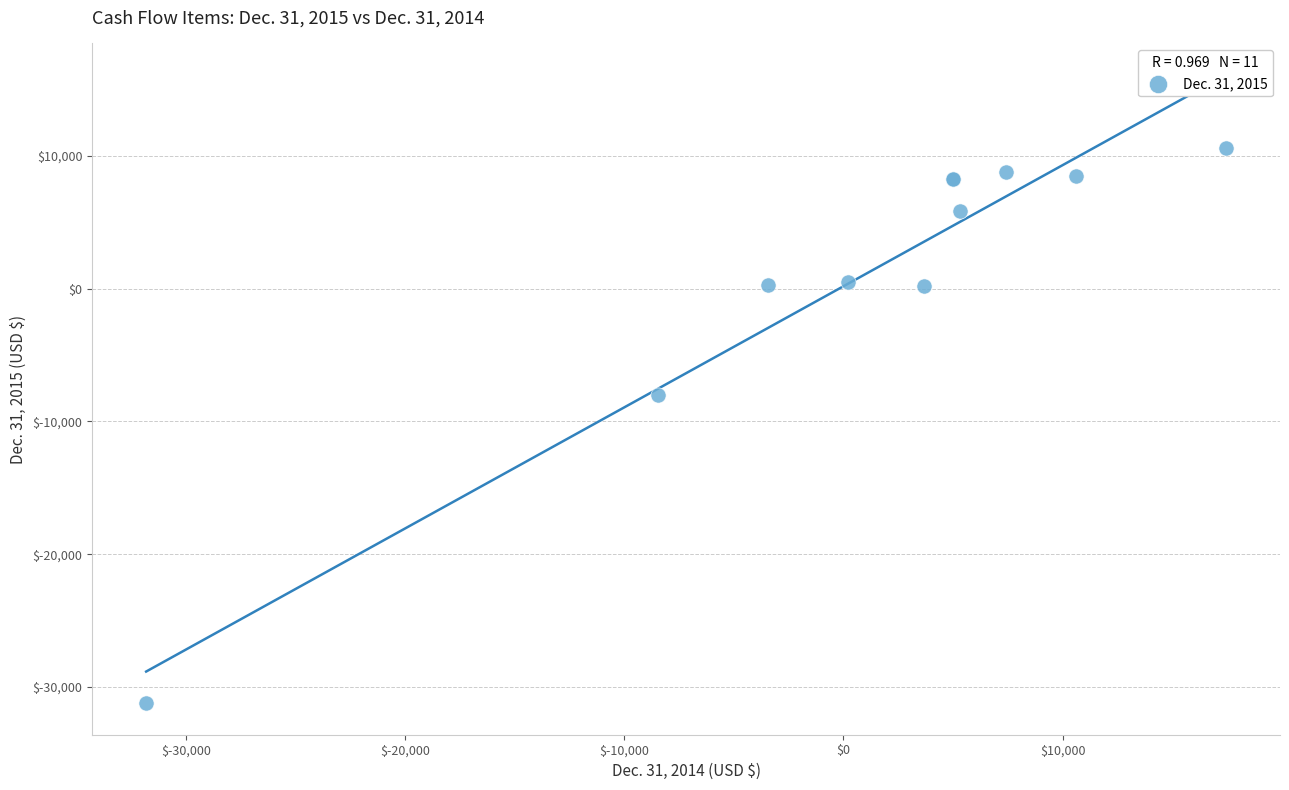

What Y value in the scatter plot is closest to -10318?

-8040